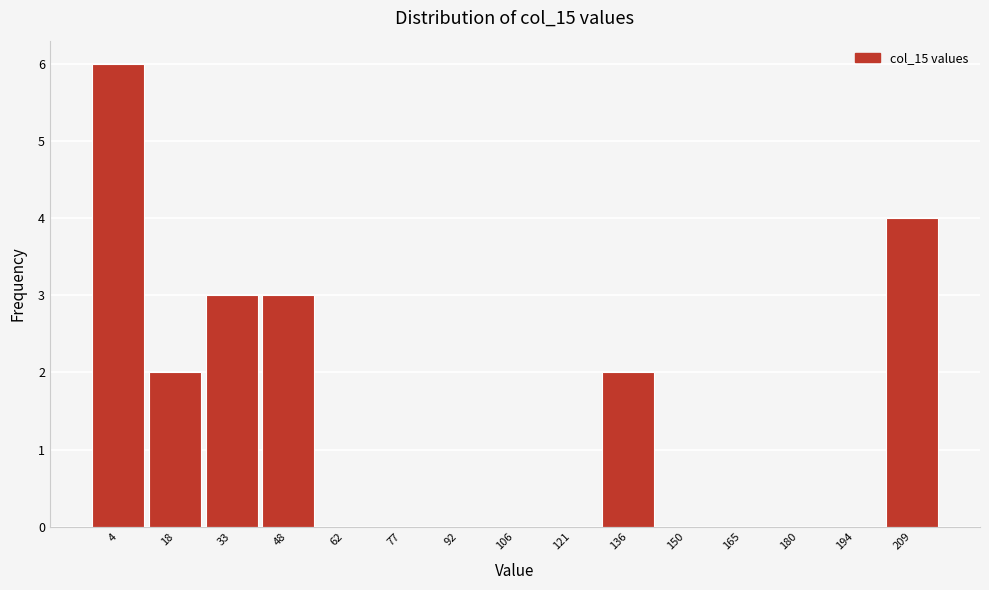

Reading left to right, extract all data points from this chart.

4=6	18=2	33=3	48=3	62=0	77=0	92=0	106=0	121=0	136=2	150=0	165=0	180=0	194=0	209=4